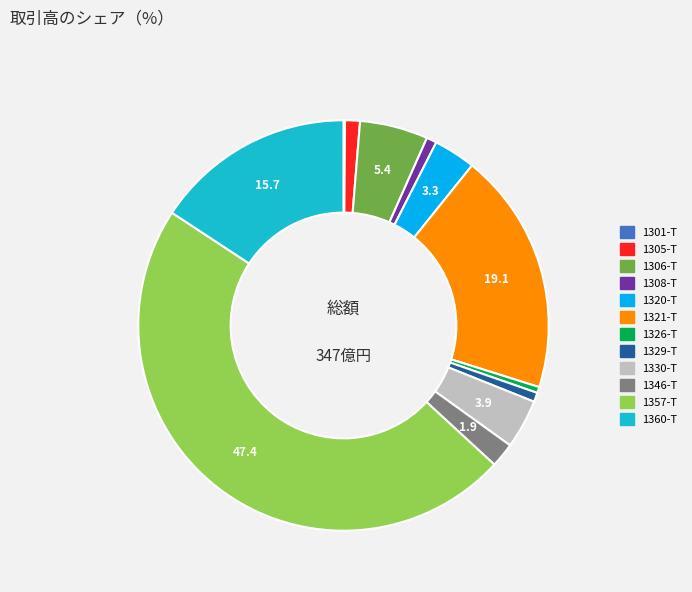

True or false: 1320-T accounts for 3% of the total.

True